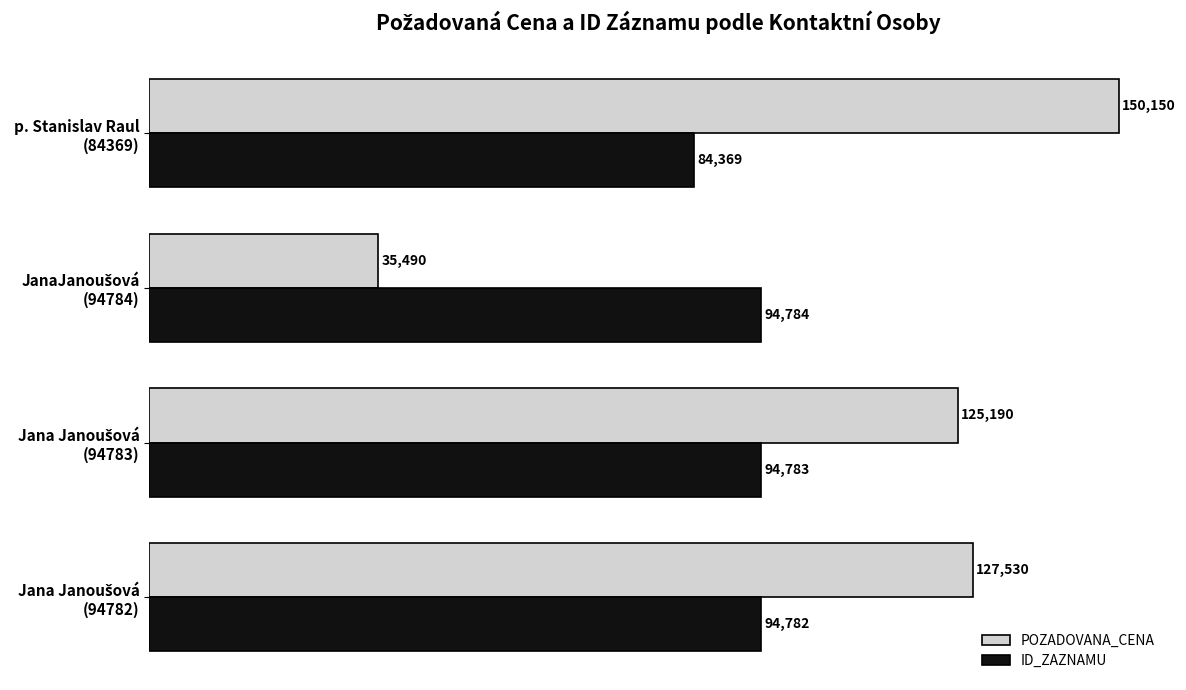

Rank the series by their maximum value, from lowest to highest.

ID_ZAZNAMU, POZADOVANA_CENA